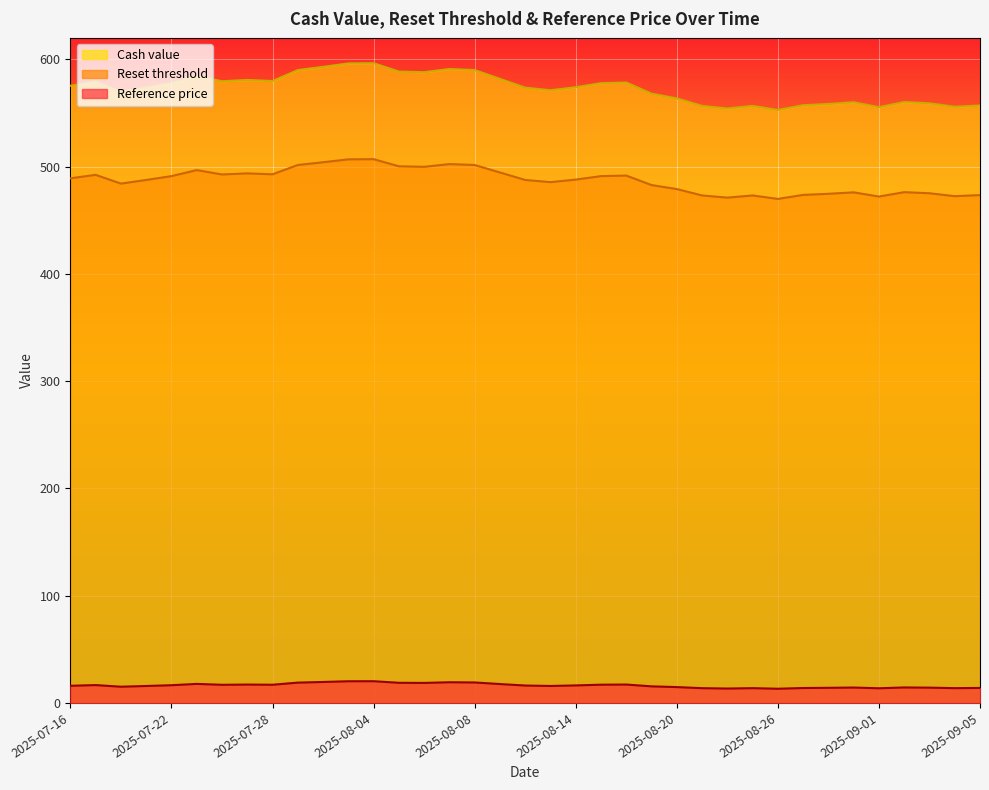

Which label corresponds to the smallest value in the chart?

2025-08-26